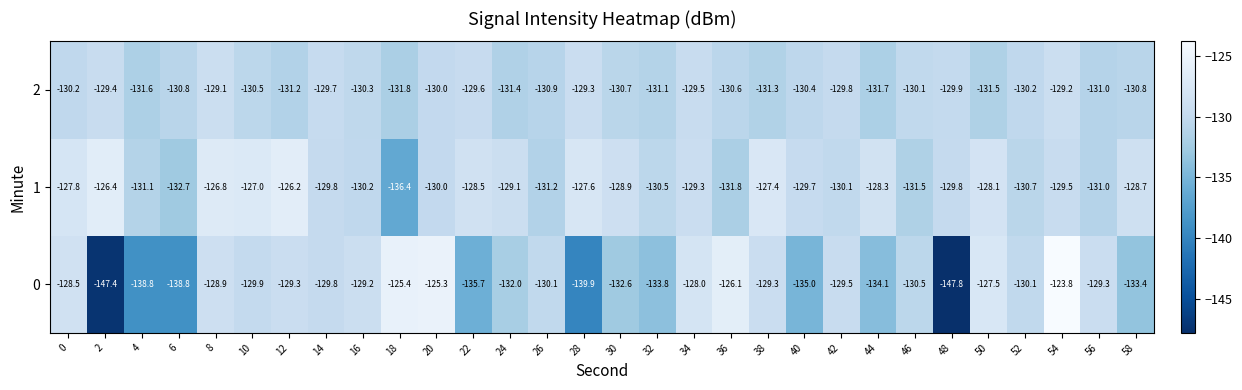

The value of 2 at 32 is -206.7. True or false?

False